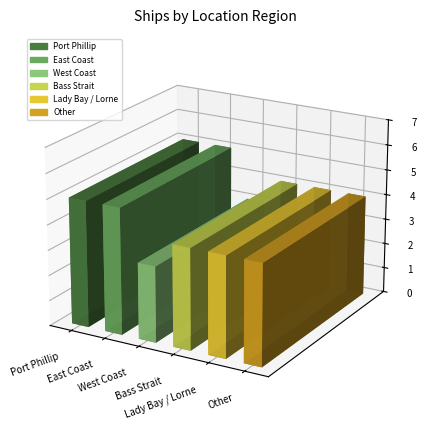

At which label does the data first exceed 4?

Port Phillip